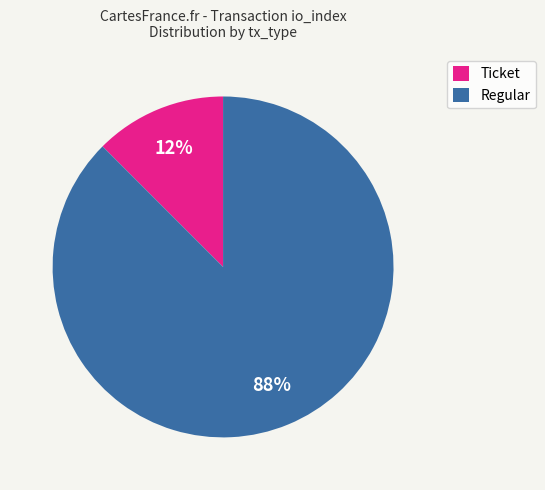

Is it true that Regular is 81% of the pie?

False